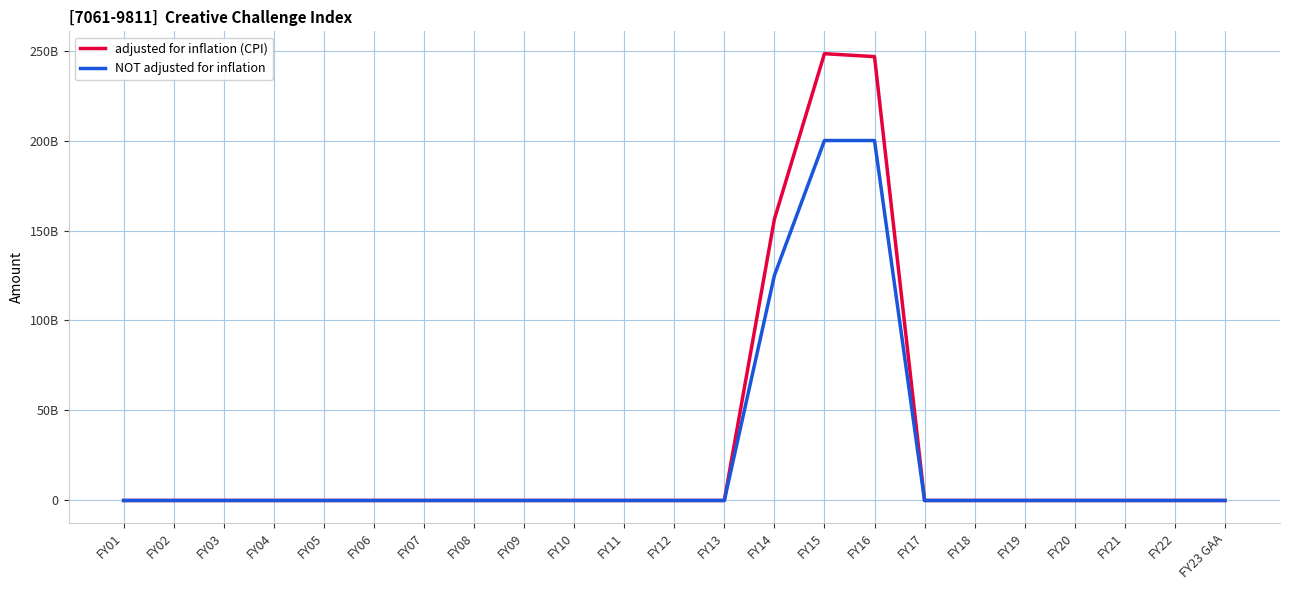

Which series has the largest total across all categories?

adjusted for inflation (CPI)